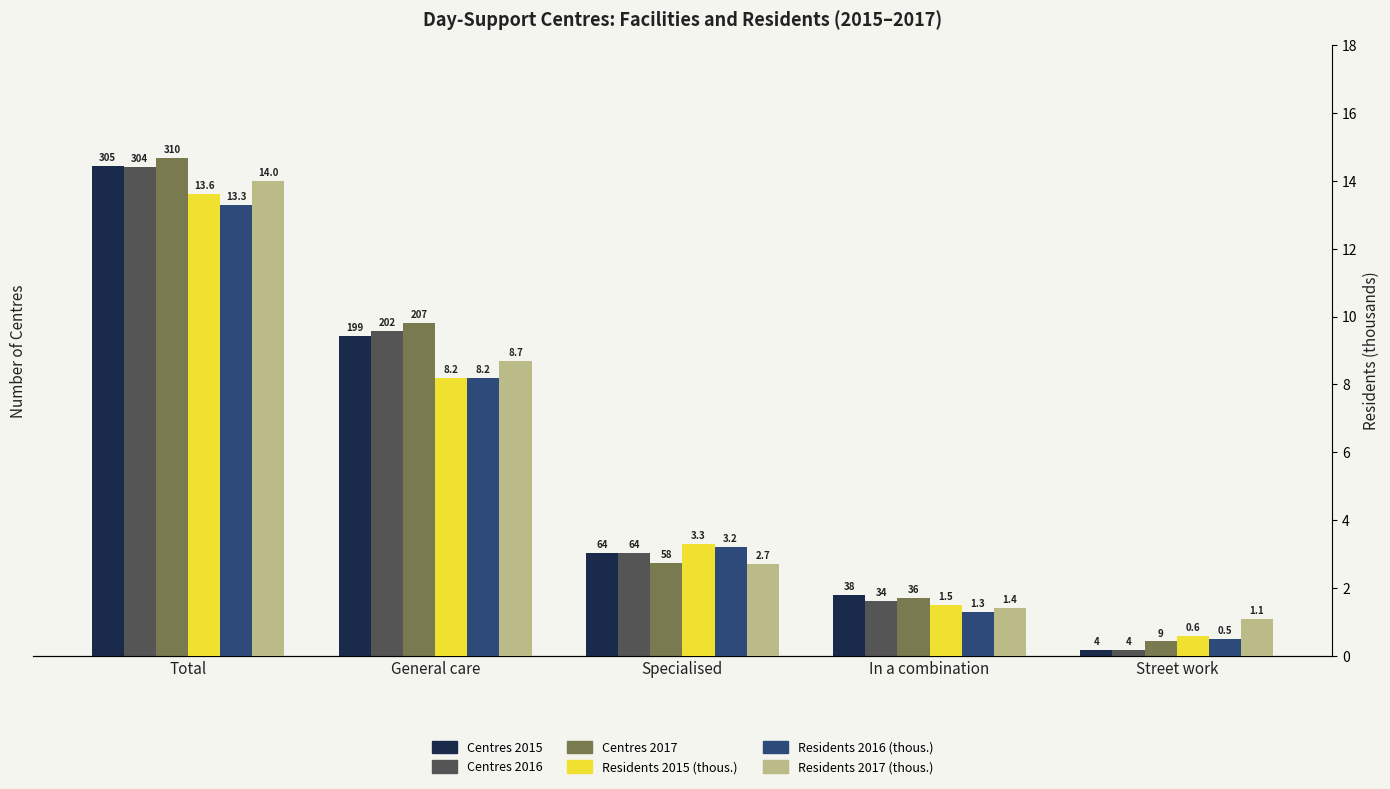

Reading left to right, extract all data points from this chart.

Centres 2015: 305.0	199.0	64.0	38.0	4.0
Centres 2016: 304.0	202.0	64.0	34.0	4.0
Centres 2017: 310.0	207.0	58.0	36.0	9.0
Residents 2015 (thous.): 13.6	8.2	3.3	1.5	0.6
Residents 2016 (thous.): 13.3	8.2	3.2	1.3	0.5
Residents 2017 (thous.): 14.0	8.7	2.7	1.4	1.1